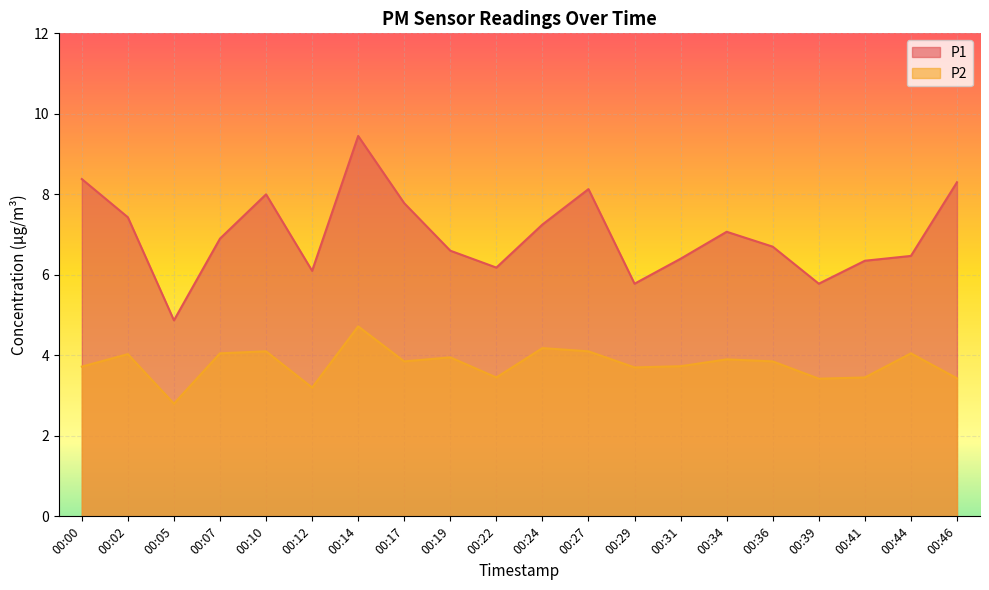

Rank the series at 00:46 from lowest to highest value.

P2, P1